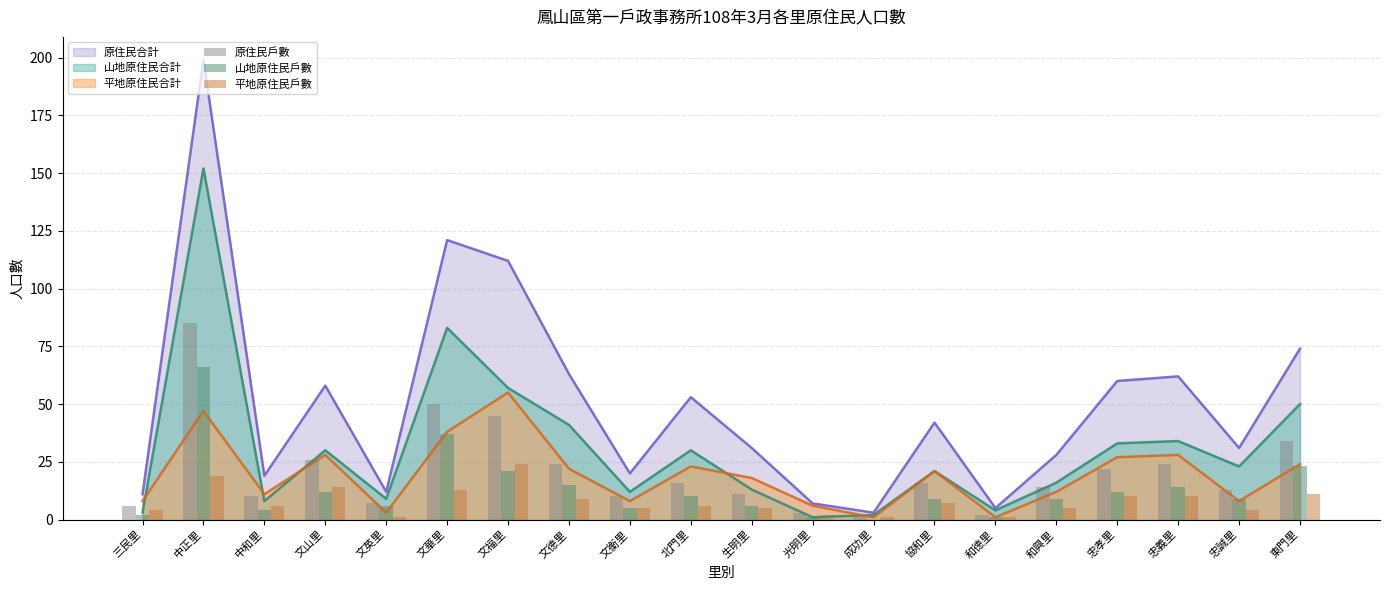

What is the maximum value for 平地原住民戶數?

24